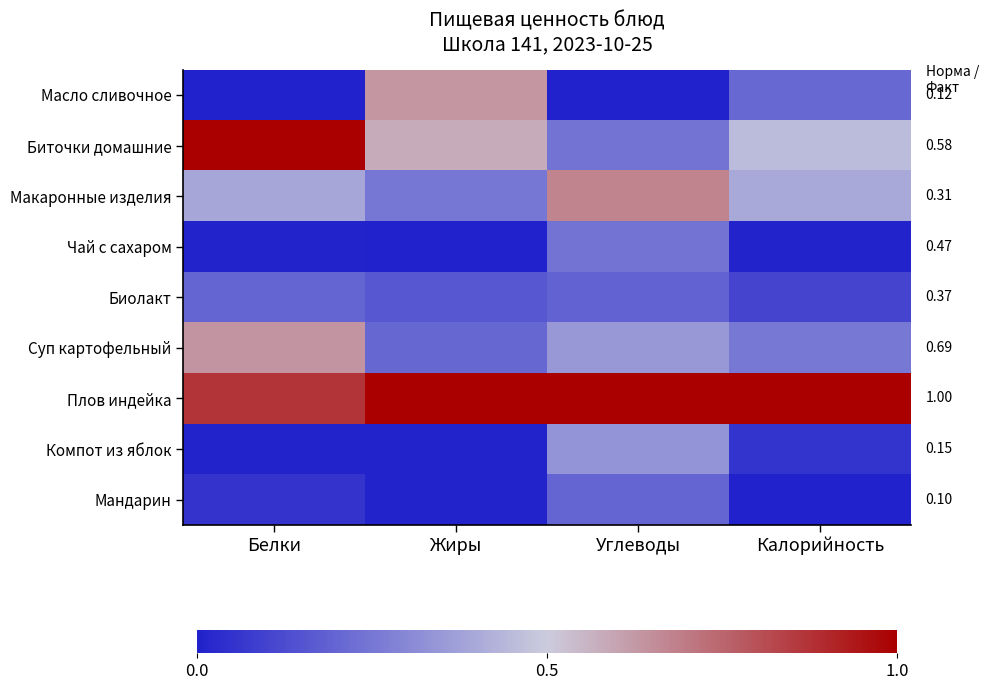

What is the difference between the highest and lowest values at Жиры?

1.0